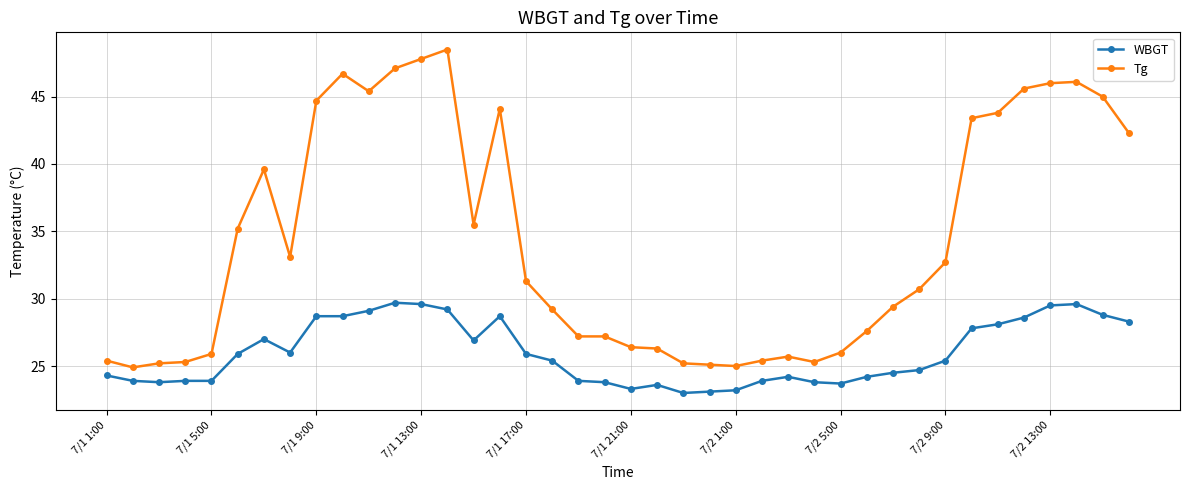

Count the number of categories in the chart.

40